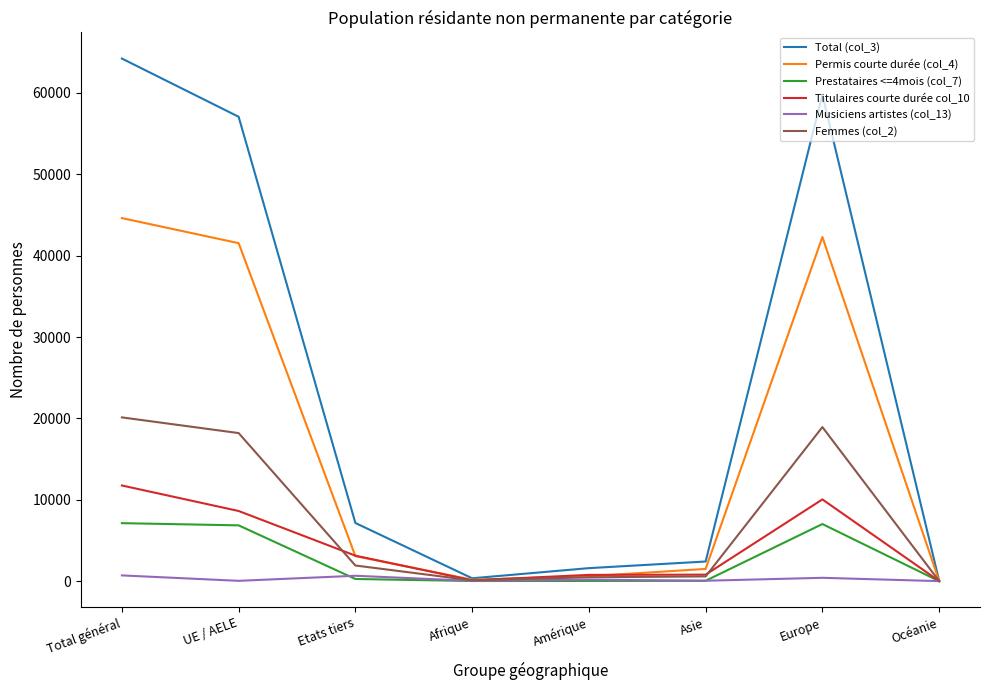

What is the smallest value displayed?

5